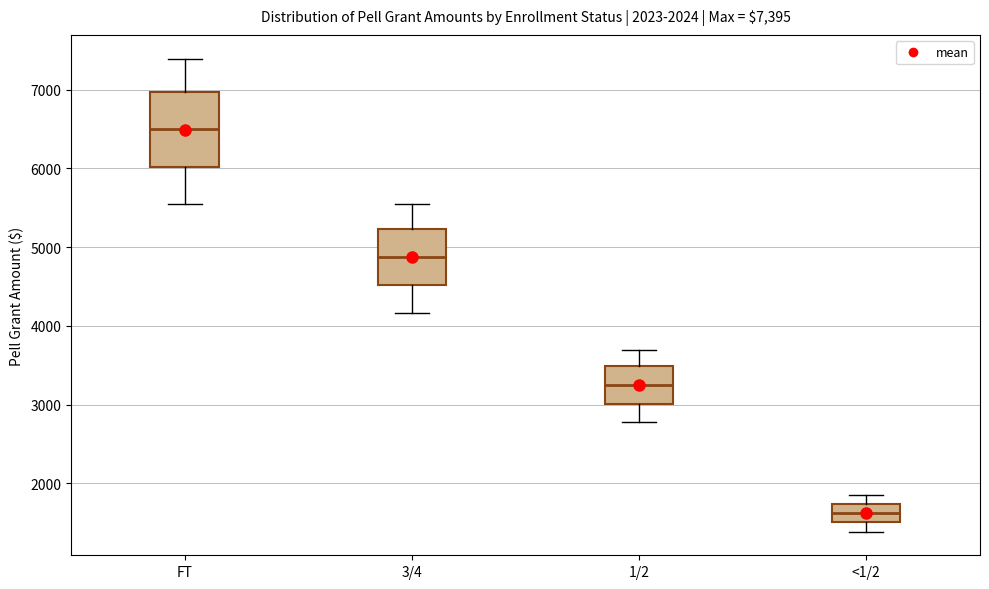

Which box's median line is the highest?

FT